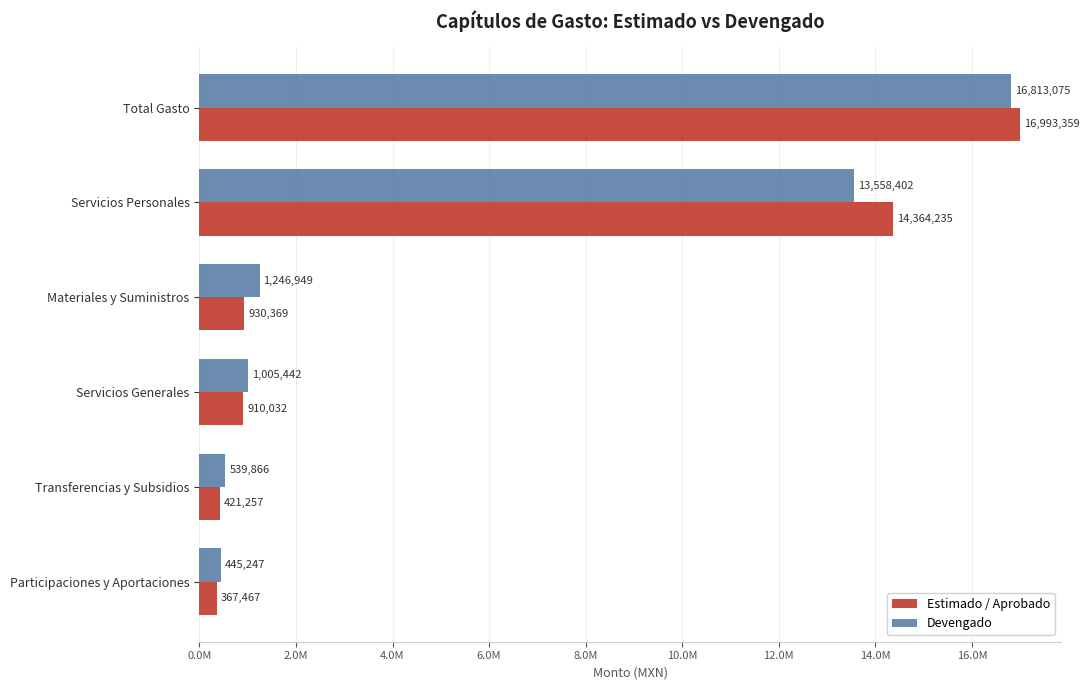

What are all the series names shown in the legend?

Estimado / Aprobado, Devengado